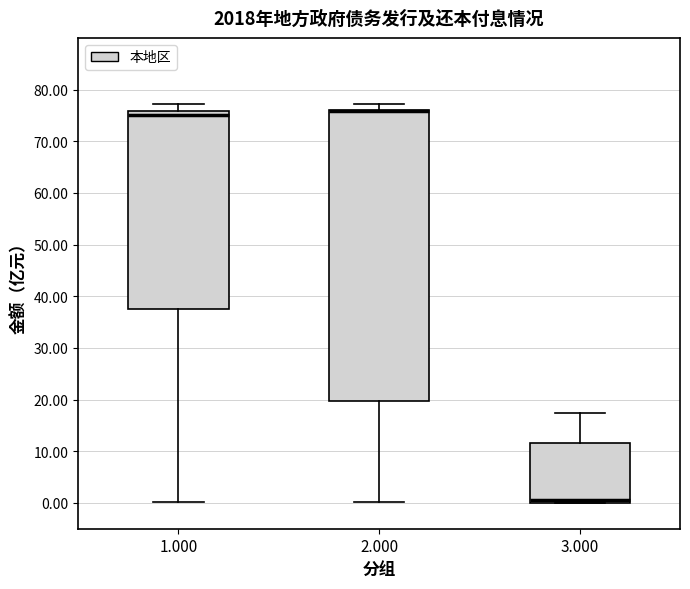

Where is the upper edge of the box at x = 1.000 on the y-axis? The values are not printed on the chart, so give them approximately, as read against the axis.

76